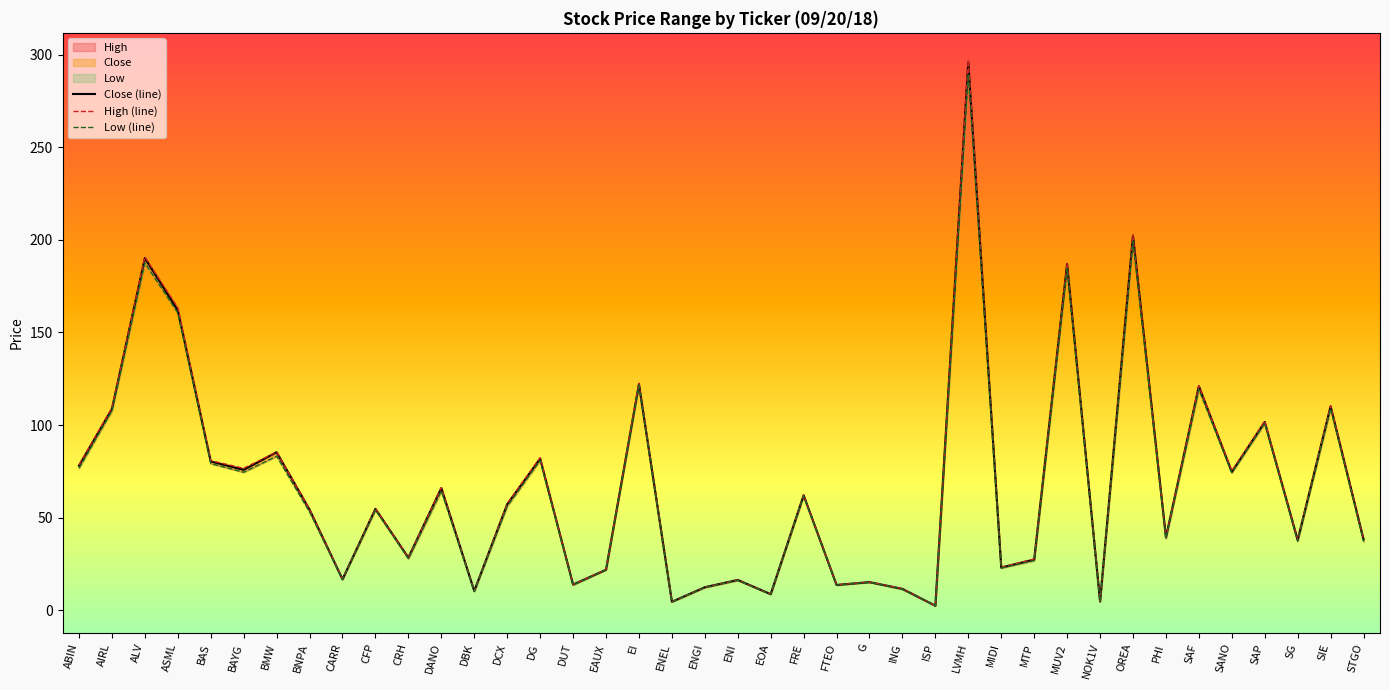

True or false: High (line) and Close (line) cross at least once.

False